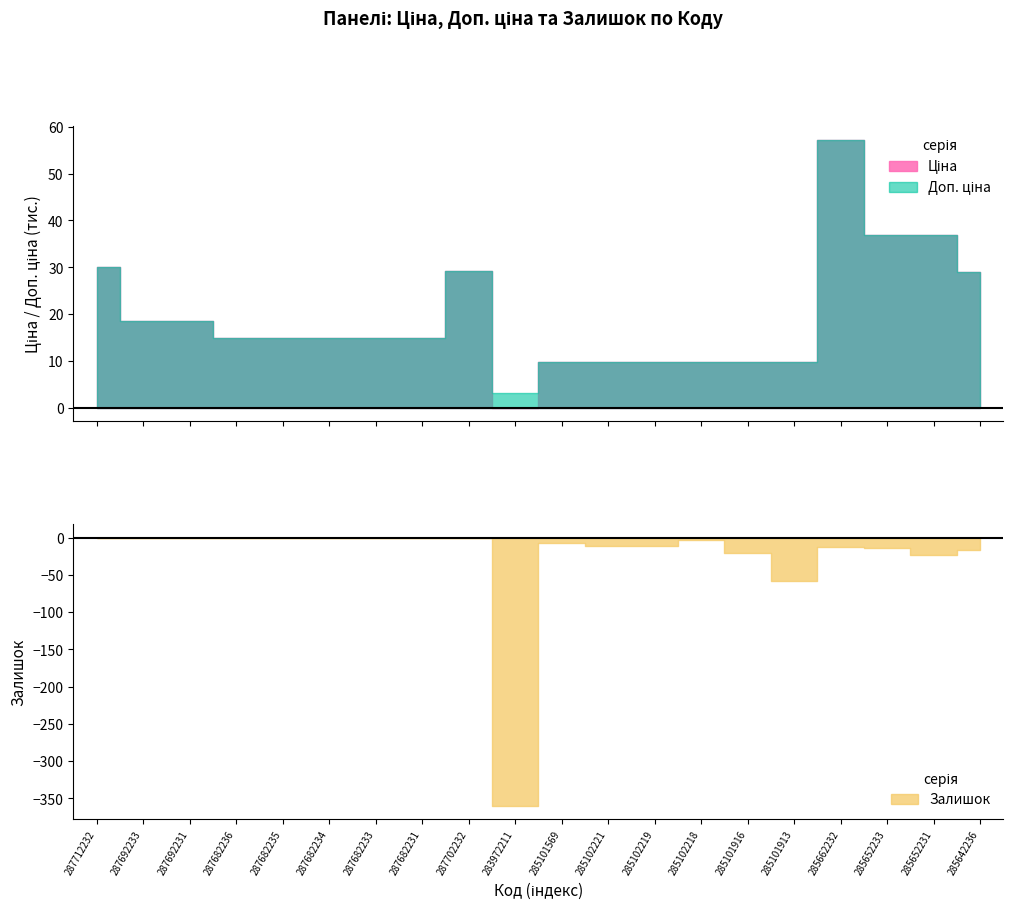

What is the spread (max minus min) of values at 285662232?

57245.0